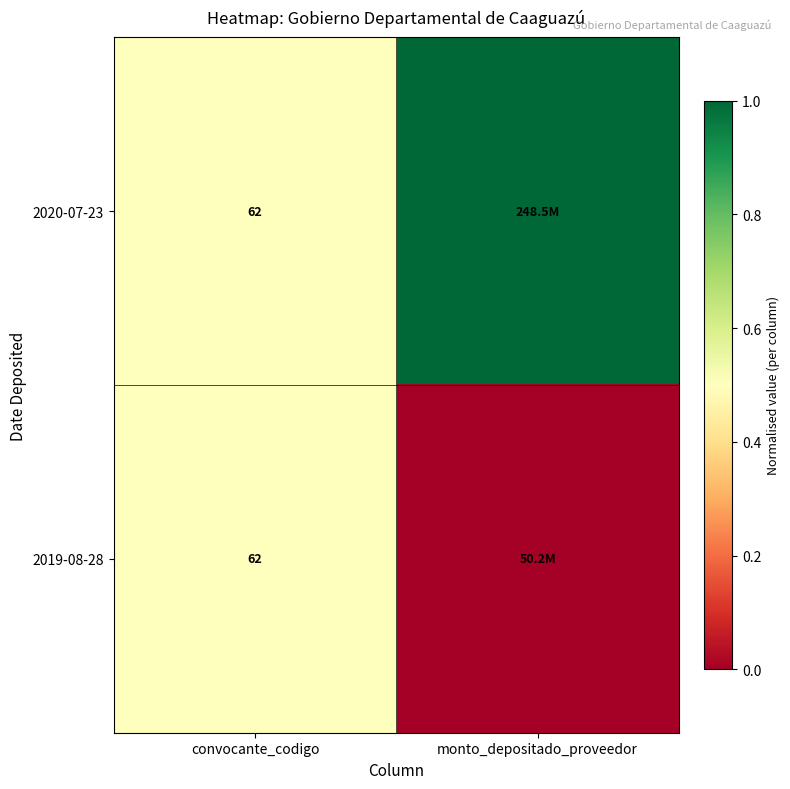

True or false: 2020-07-23 has a value of 62 at convocante_codigo.

True